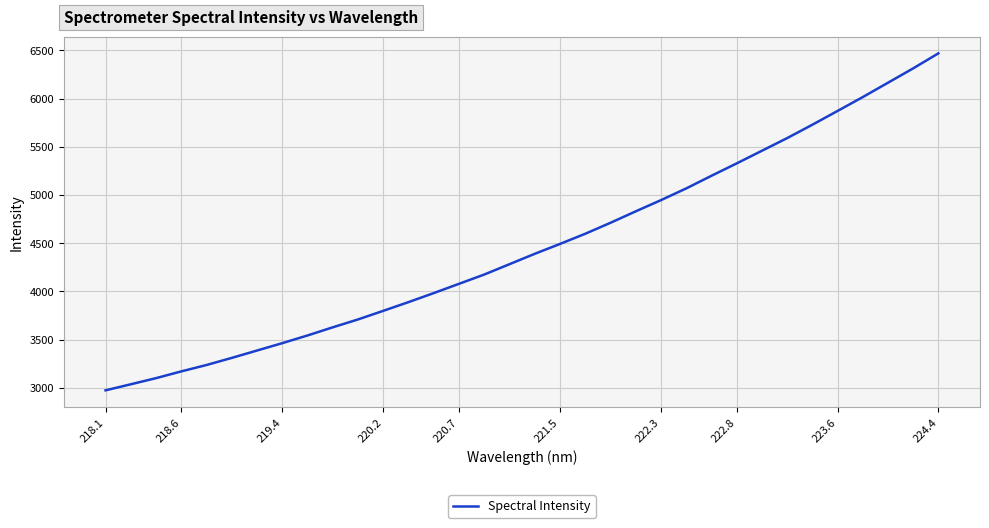

What is the smallest value displayed?

2973.1